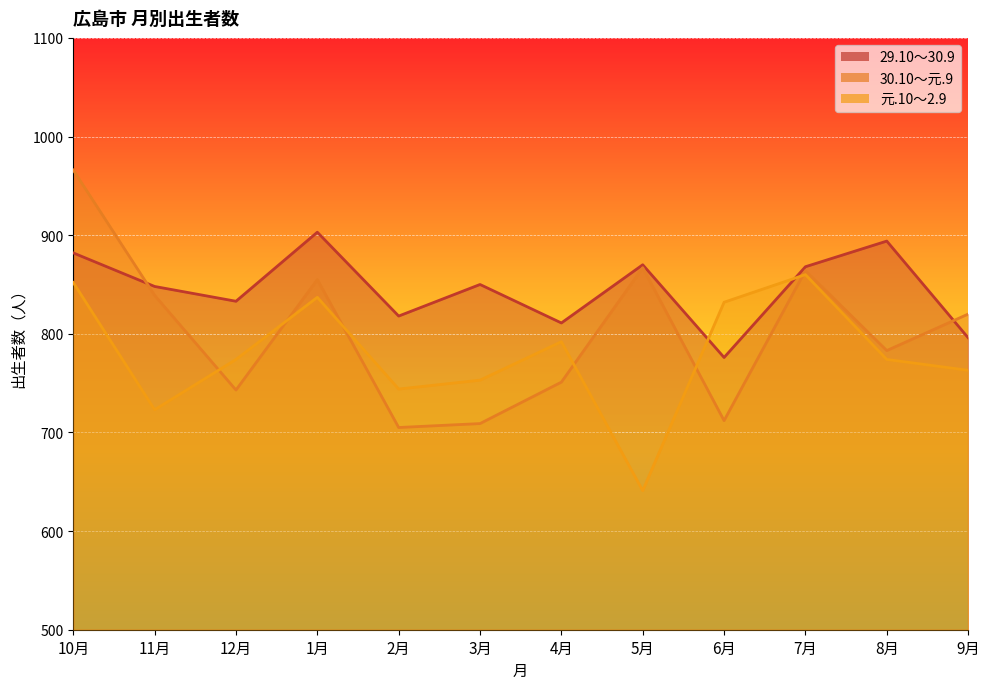

Which has a higher value, 10月 or 2月?

10月